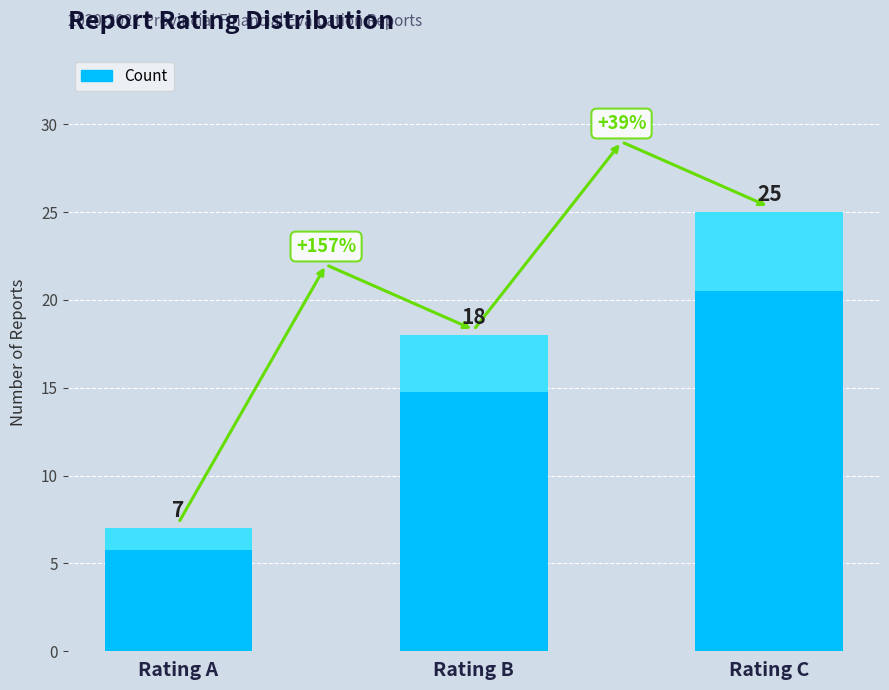

Is it true that the value at Rating B is 18?

True